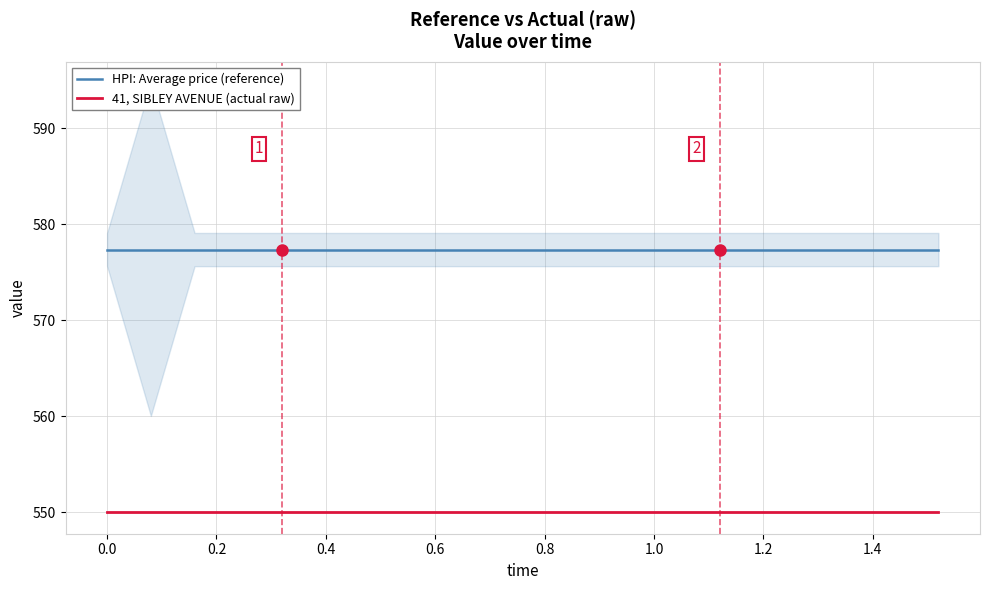

Reading left to right, extract all data points from this chart.

HPI: Average price (reference): 577.4	577.4	577.4	577.4	577.4	577.4	577.4	577.4	577.4	577.4	577.4	577.4	577.4	577.4	577.4	577.4	577.4	577.4	577.4	577.4
41, SIBLEY AVENUE (actual raw): 550.0	550.0	550.0	550.0	550.0	550.0	550.0	550.0	550.0	550.0	550.0	550.0	550.0	550.0	550.0	550.0	550.0	550.0	550.0	550.0